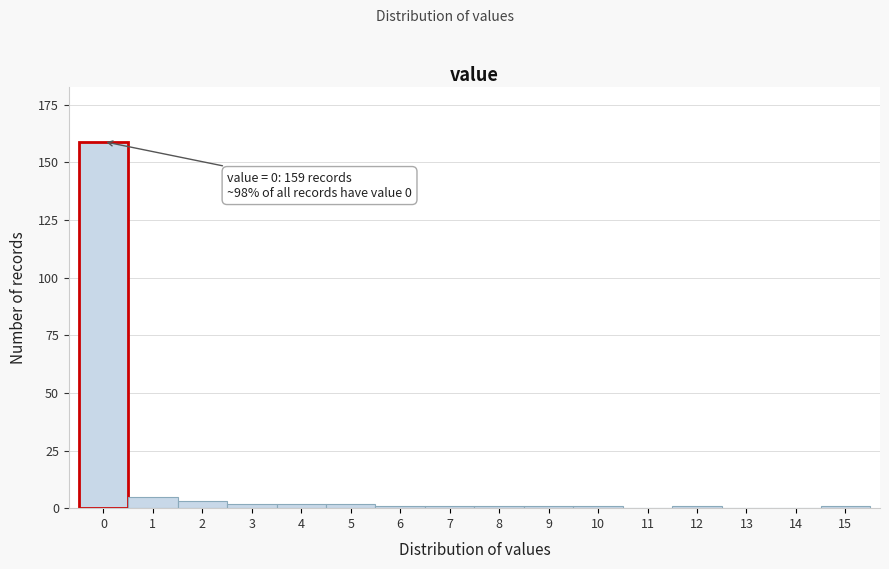

Reading right to left, transcribe all the data shown in this chart.

15=1	14=0	13=0	12=1	11=0	10=1	9=1	8=1	7=1	6=1	5=2	4=2	3=2	2=3	1=5	0=159